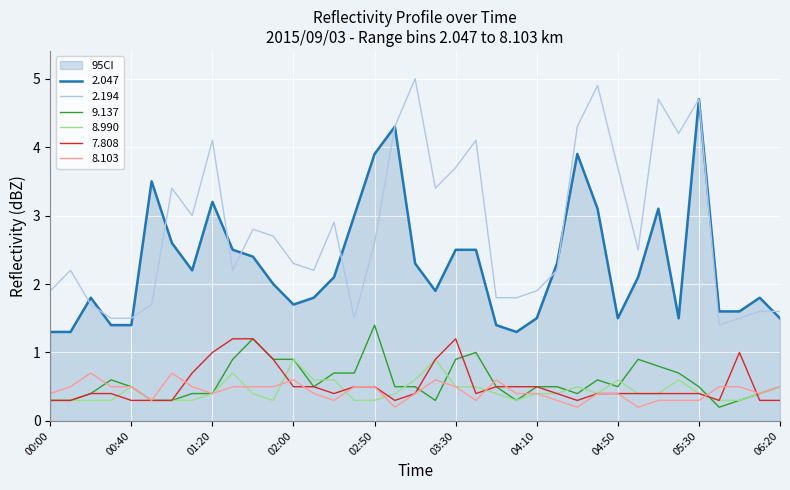

At how many categories does at least one series exceed 2?

26